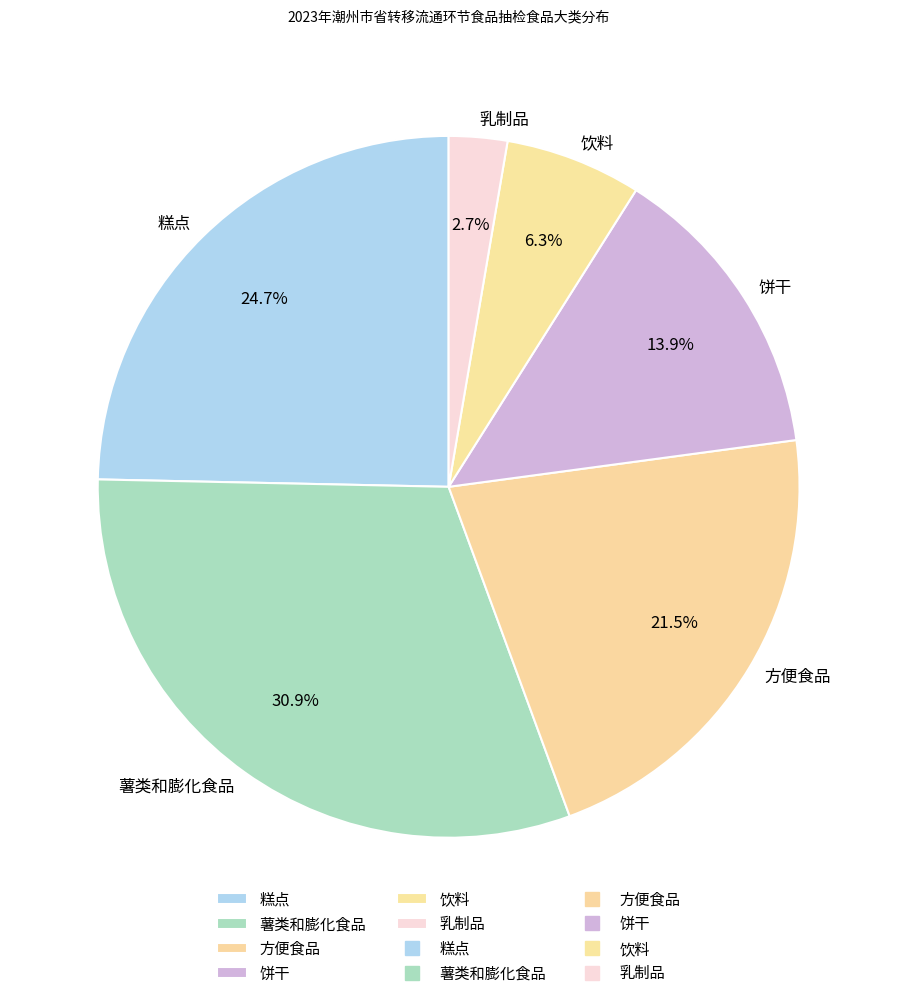

How many segments does this pie chart have?

6